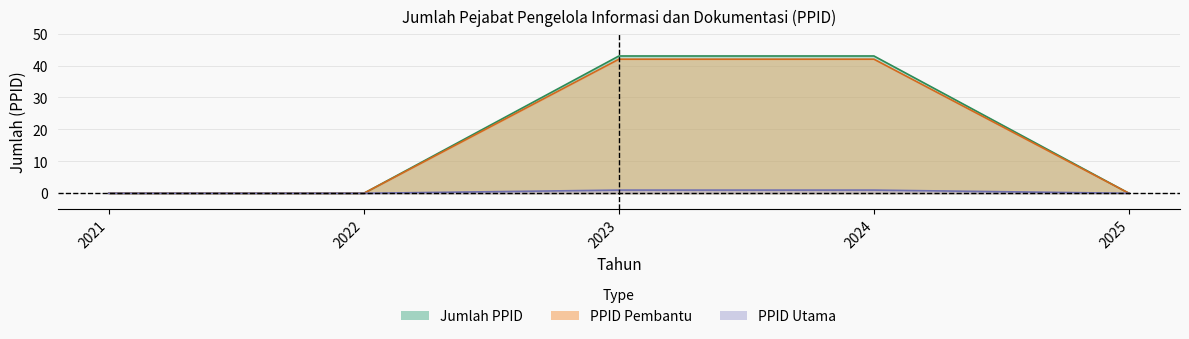

What is the sum of the Jumlah PPID values at 2022 and 2023?

43